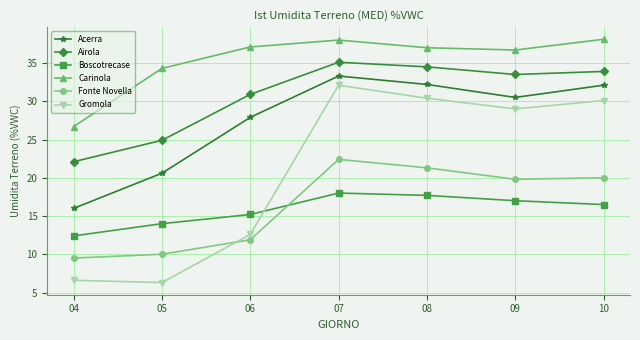

What is the minimum value for Gromola?

6.3